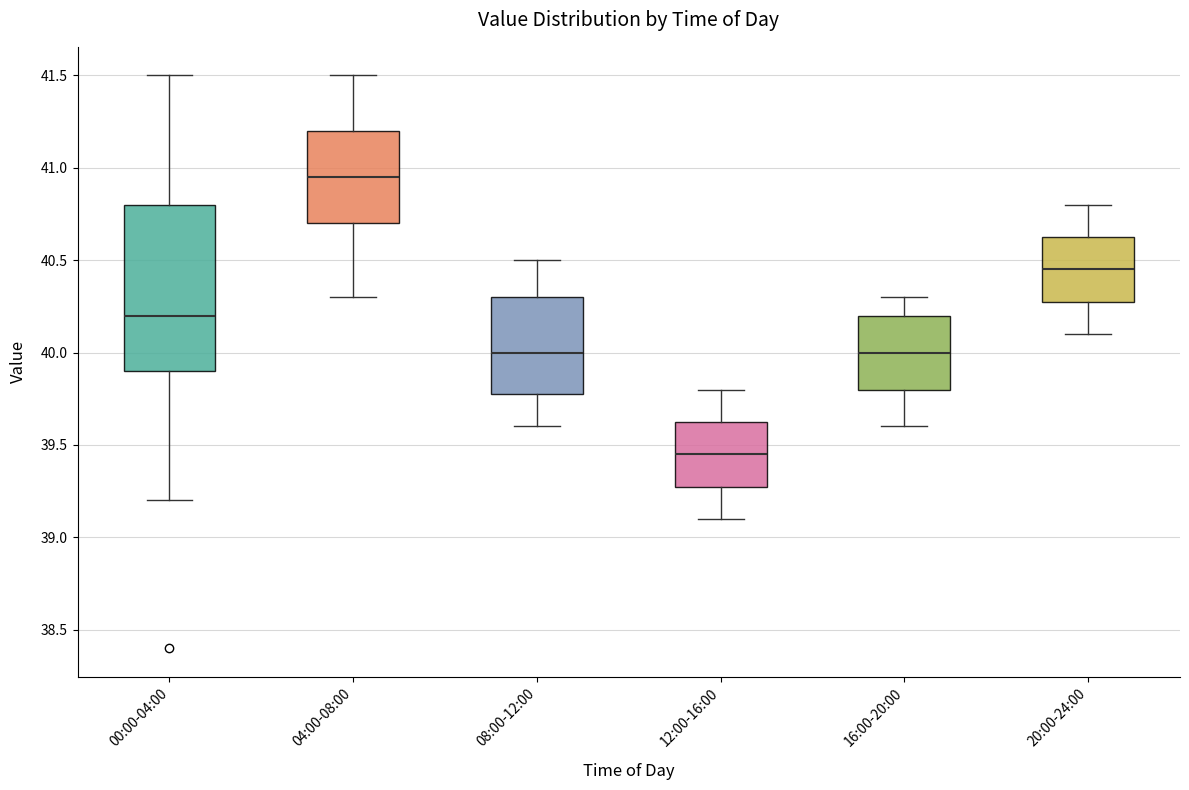

Which box is the tallest, from its lower edge to its upper edge?

00:00-04:00